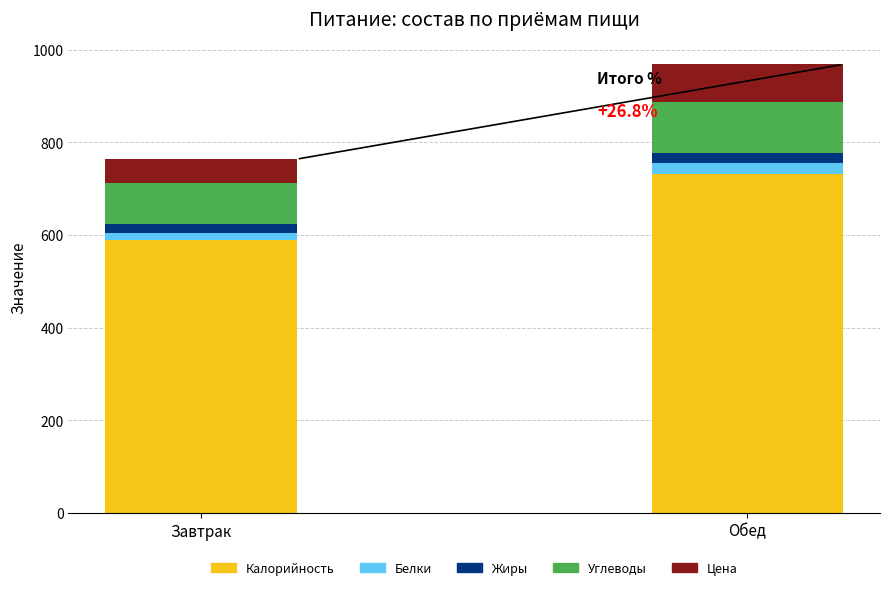

Count the number of data series in this chart.

5